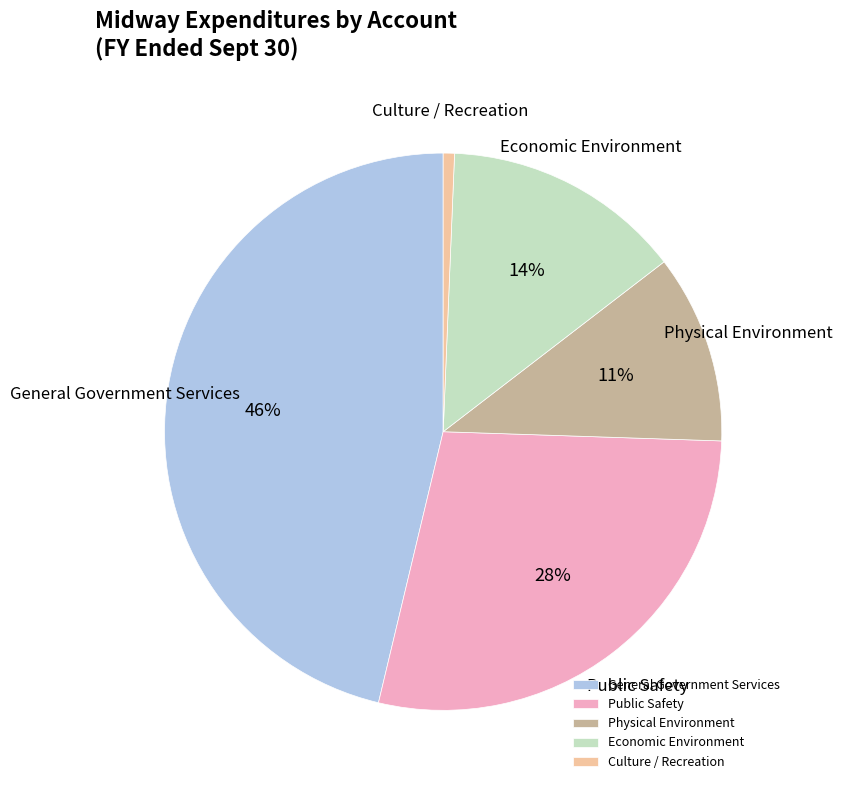

To the nearest percent, what portion does Physical Environment represent?

11%